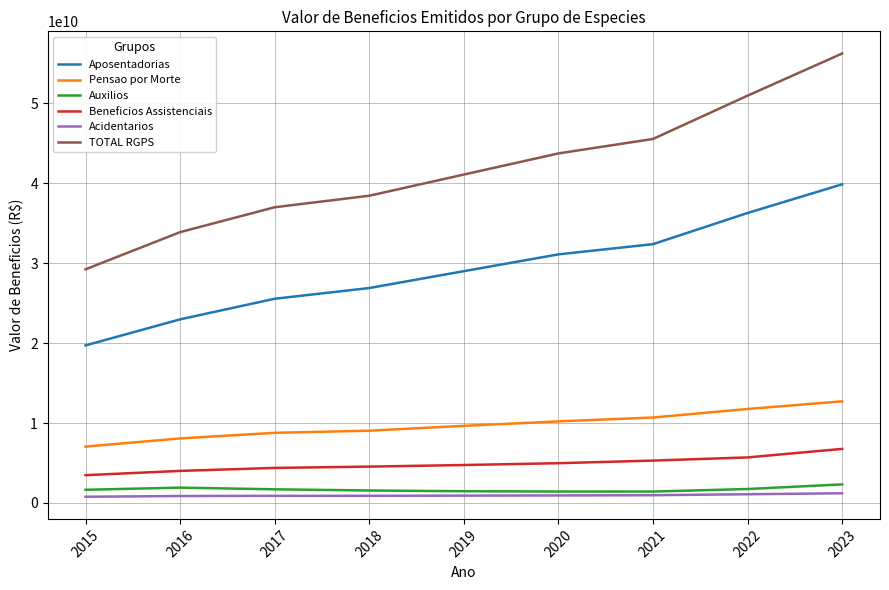

What are all the series names shown in the legend?

Aposentadorias, Pensao por Morte, Auxilios, Beneficios Assistenciais, Acidentarios, TOTAL RGPS